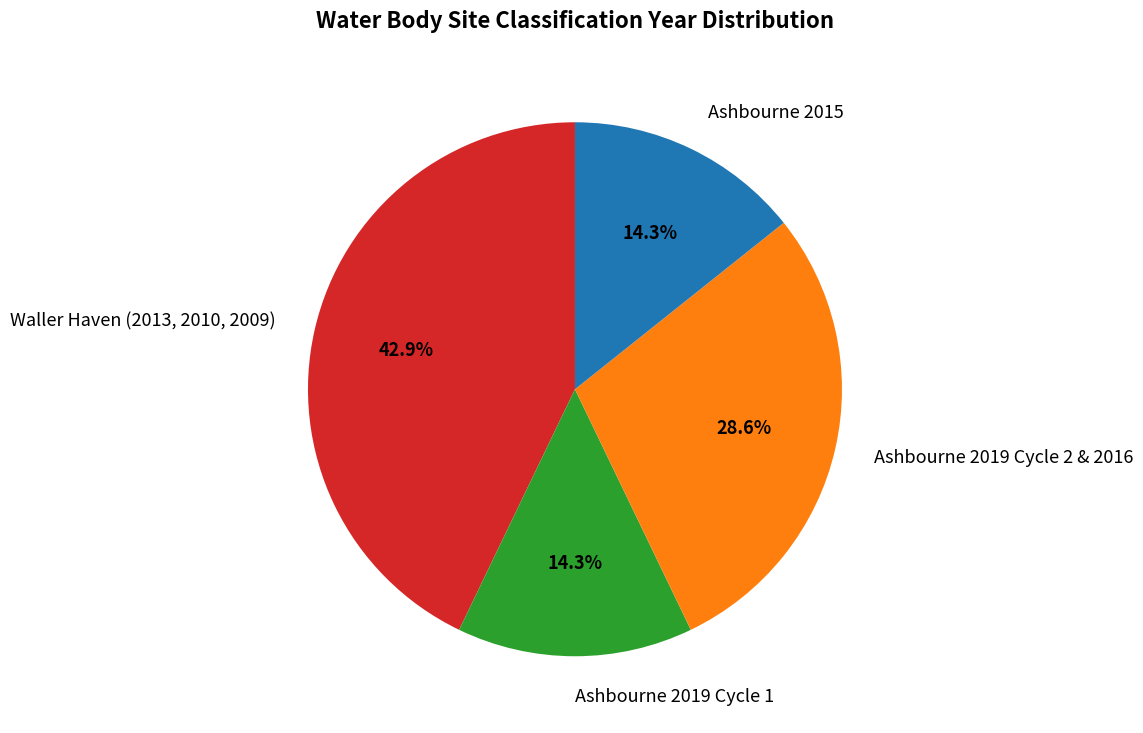

Is there a majority slice in this chart?

No